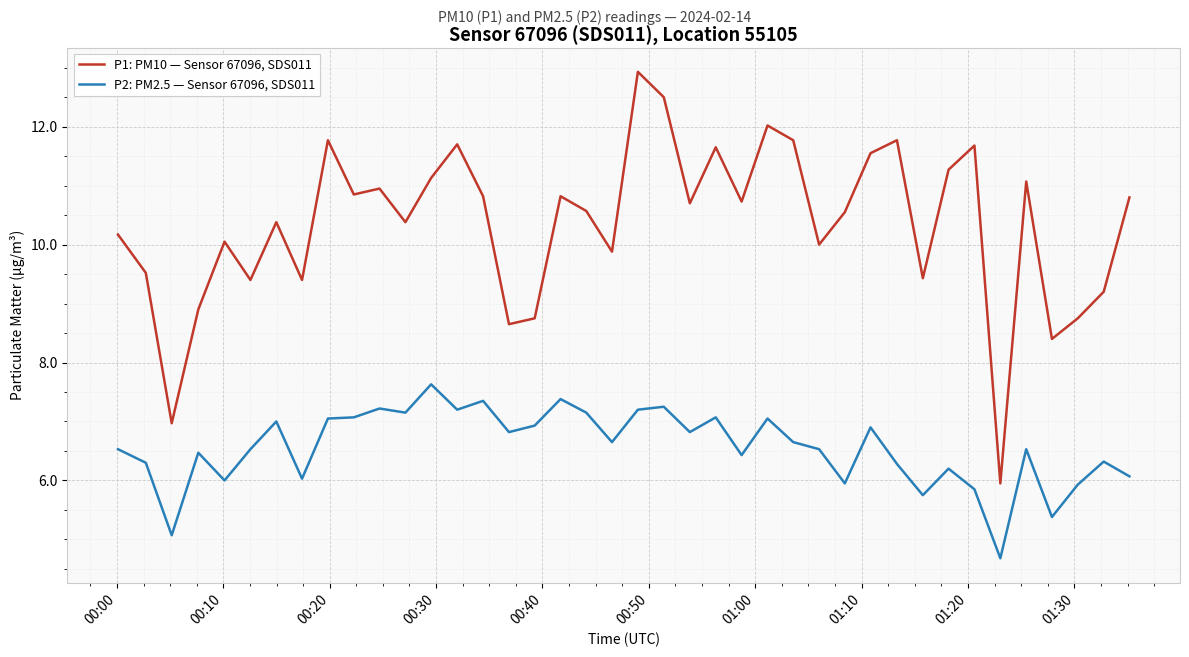

What is the lowest value of the P2: PM2.5 — Sensor 67096, SDS011 series?

4.7